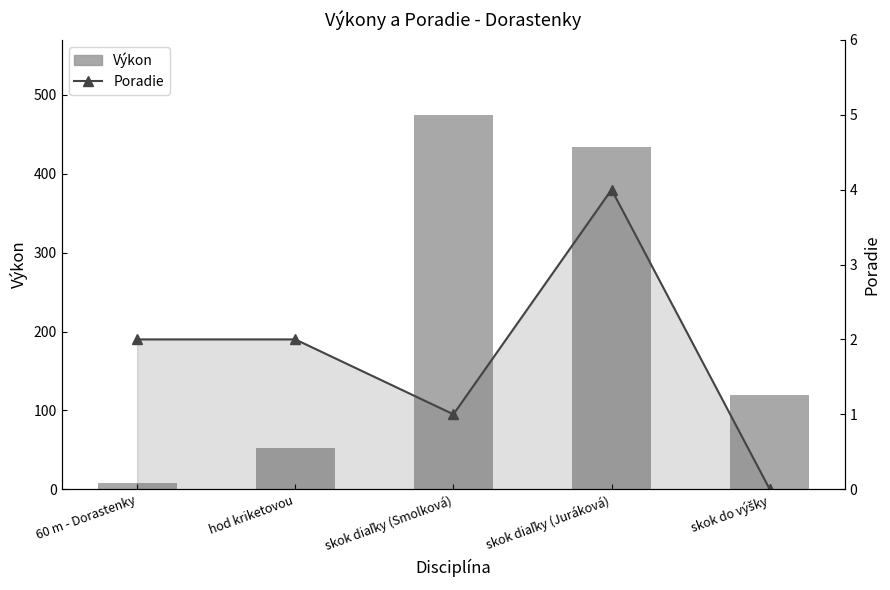

What is the spread (max minus min) of values at hod kriketovou?

50.5